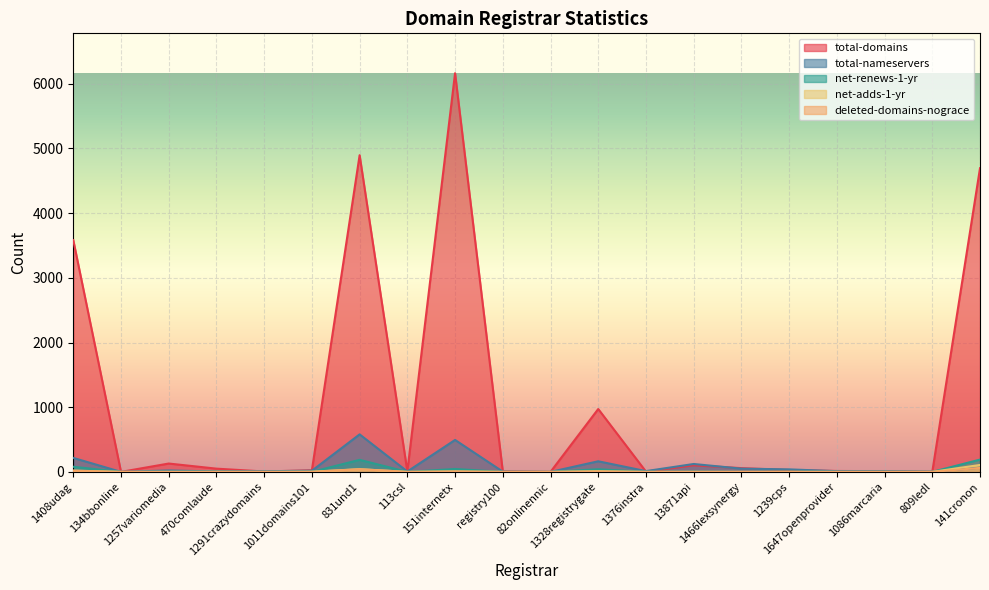

What value does the total-domains series have at 1257variomedia?

129